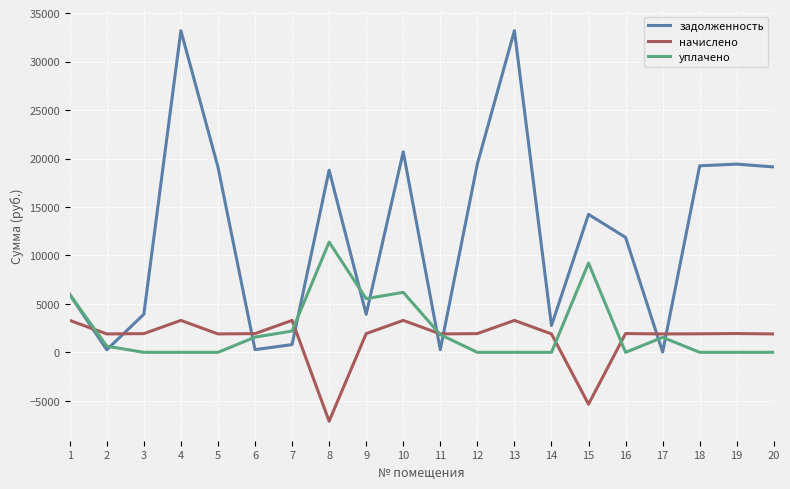

At 15, list the series in order from largest to smallest.

задолженность, уплачено, начислено